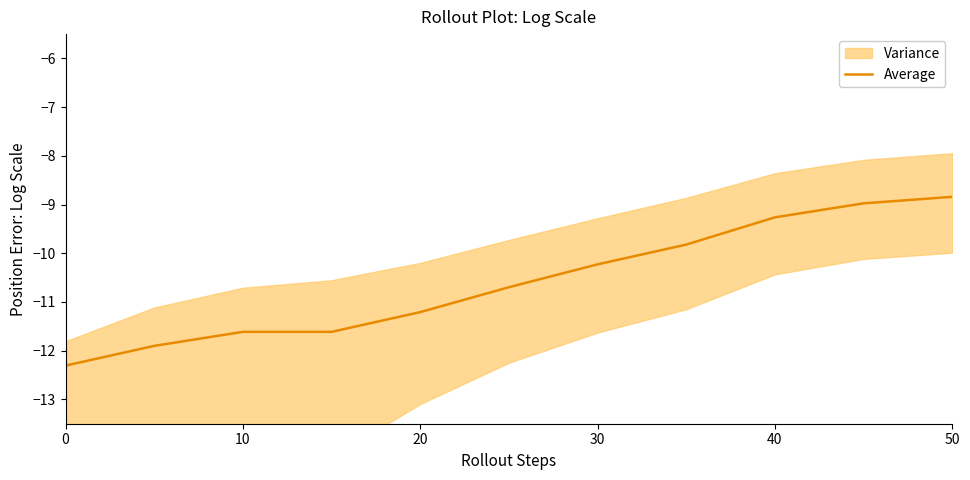

True or false: there are more than 1 points higher than both neighbors.

False